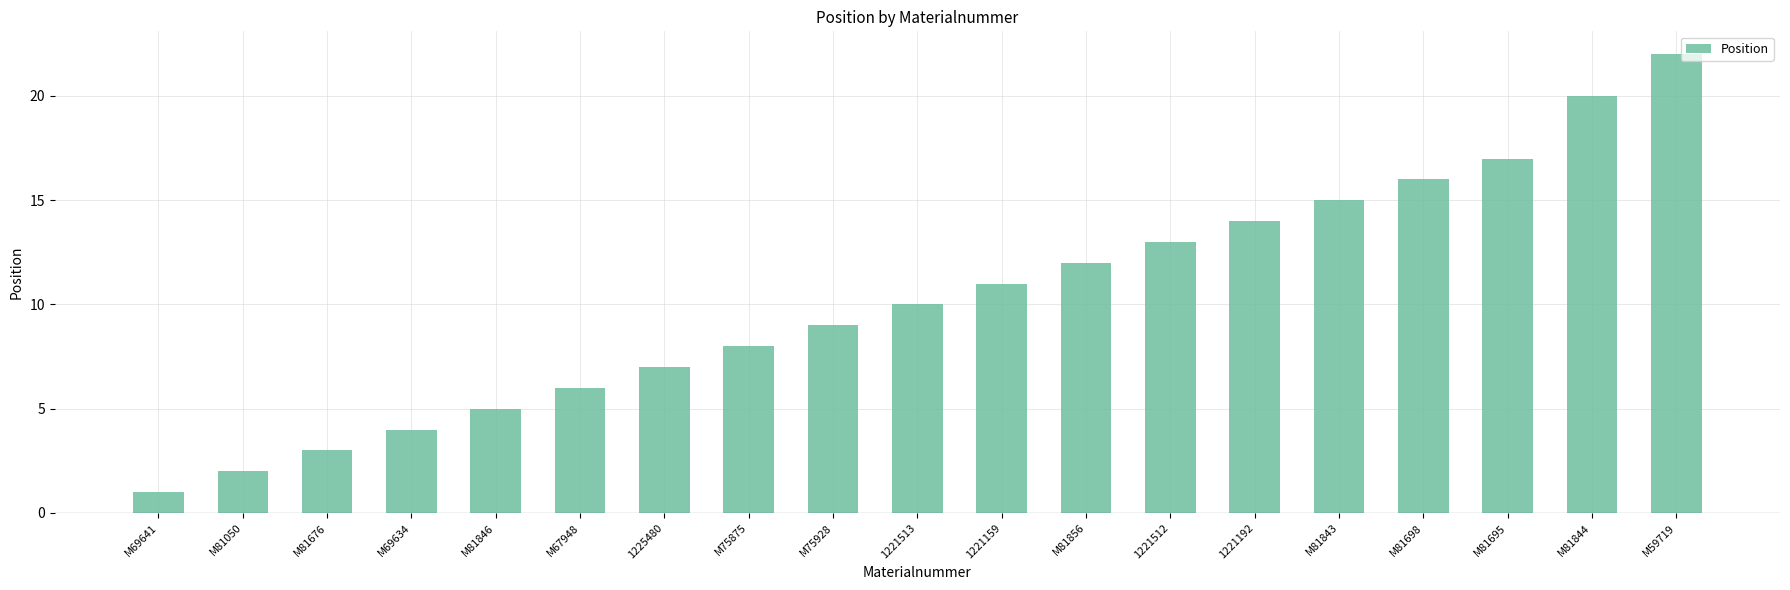

What is the minimum value shown in the chart?

1